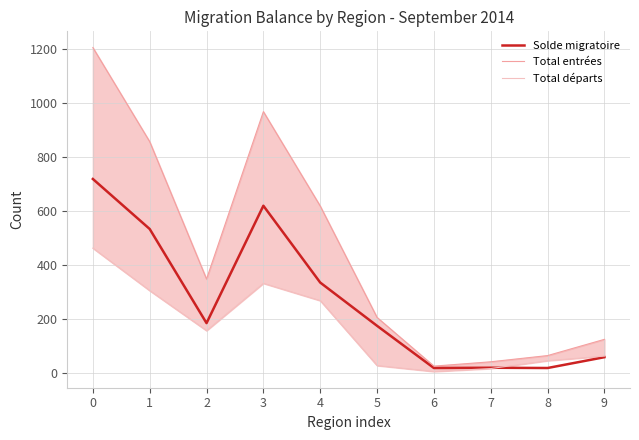

How many data points in Total départs are above 157?

4